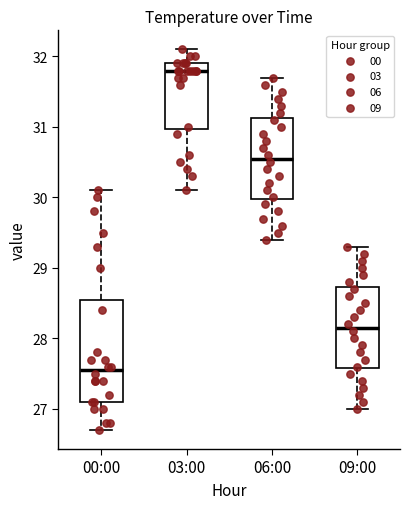

Reading left to right, read every box against the y-axis: the position of its median line, the range the box covers, and the ends of its whiskers. The values are not printed on the chart, so give them approximately, as read against the axis.

00:00: median 27.6, box 27.1 to 28.6, whiskers 26.7 to 30.1
03:00: median 31.8, box 31.0 to 31.9, whiskers 30.1 to 32.1
06:00: median 30.6, box 30.0 to 31.1, whiskers 29.4 to 31.7
09:00: median 28.2, box 27.6 to 28.7, whiskers 27.0 to 29.3